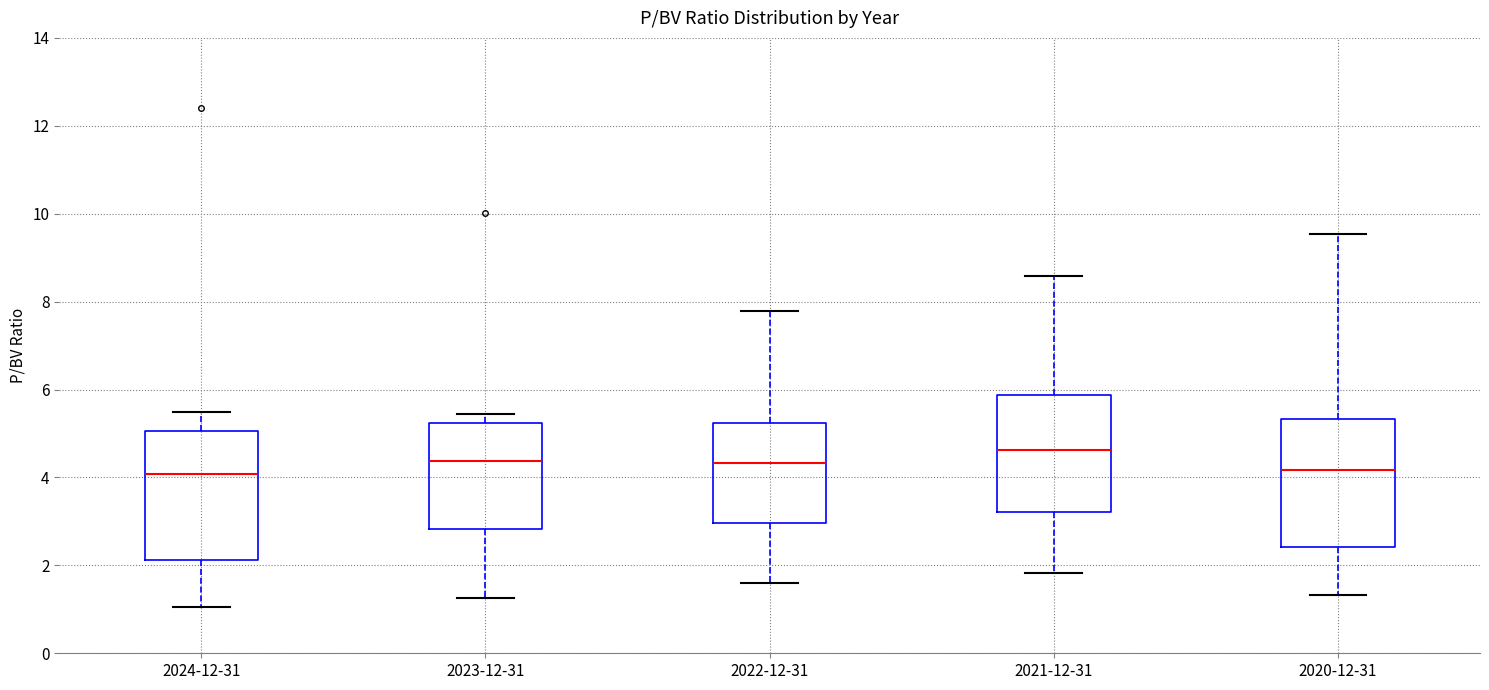

Reading left to right, transcribe this box plot: for each box, give where its median line is, the range the box spans, and where its two whiskers end, as read against the y-axis. The values are not printed on the chart, so give them approximately, as read against the axis.

2024-12-31: median 4.0, box 2.2 to 5.0, whiskers 1.0 to 5.4
2023-12-31: median 4.4, box 2.8 to 5.2, whiskers 1.2 to 5.4
2022-12-31: median 4.4, box 3.0 to 5.2, whiskers 1.6 to 7.8
2021-12-31: median 4.6, box 3.2 to 5.8, whiskers 1.8 to 8.6
2020-12-31: median 4.2, box 2.4 to 5.4, whiskers 1.4 to 9.6